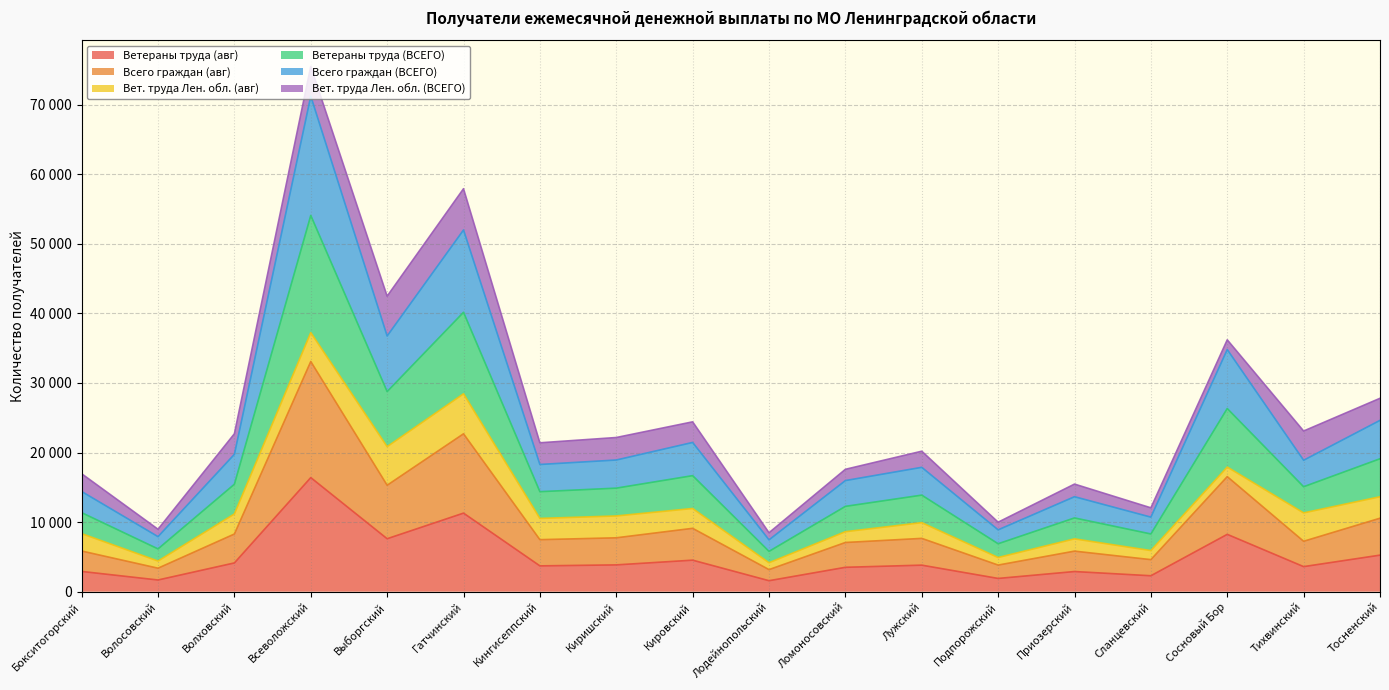

List the labels in order of Ветераны труда (ВСЕГО) value, smallest first.

Лодейнопольский, Волосовский, Подпорожский, Сланцевский, Приозерский, Бокситогорский, Ломоносовский, Лужский, Кингисеппский, Тихвинский, Киришский, Волховский, Кировский, Тосненский, Сосновый Бор, Выборгский, Гатчинский, Всеволожский